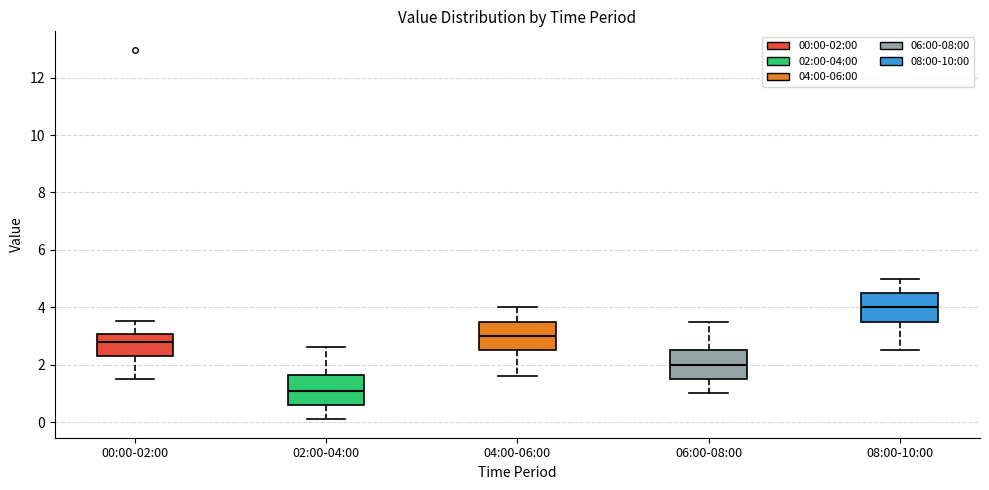

Where is the lower edge of the box for 00:00-02:00 on the y-axis? The values are not printed on the chart, so give them approximately, as read against the axis.

2.4